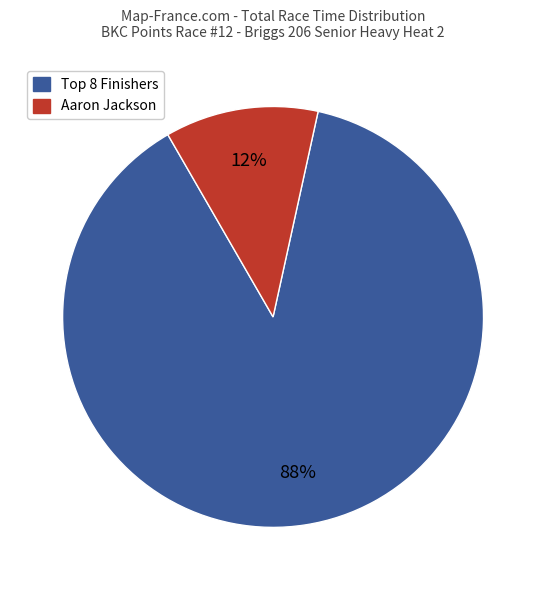

To the nearest percent, what is the average slice percentage?

50%